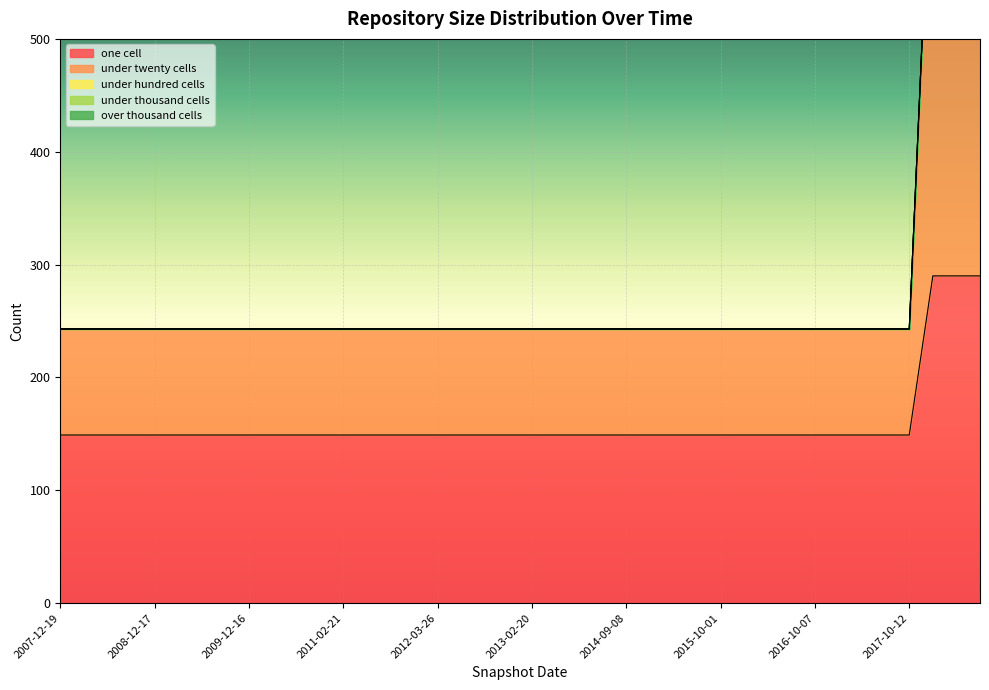

How many data points in under_twenty_cells are above 94?

3